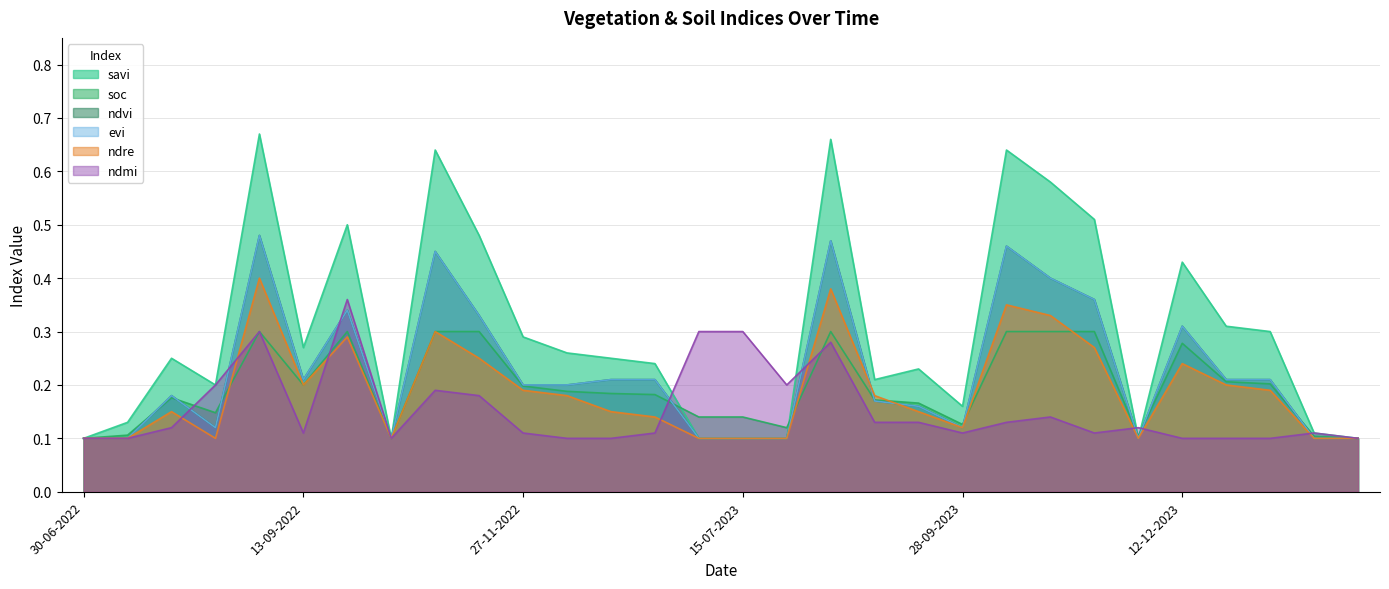

True or false: savi has more than 1 interior local peaks.

True